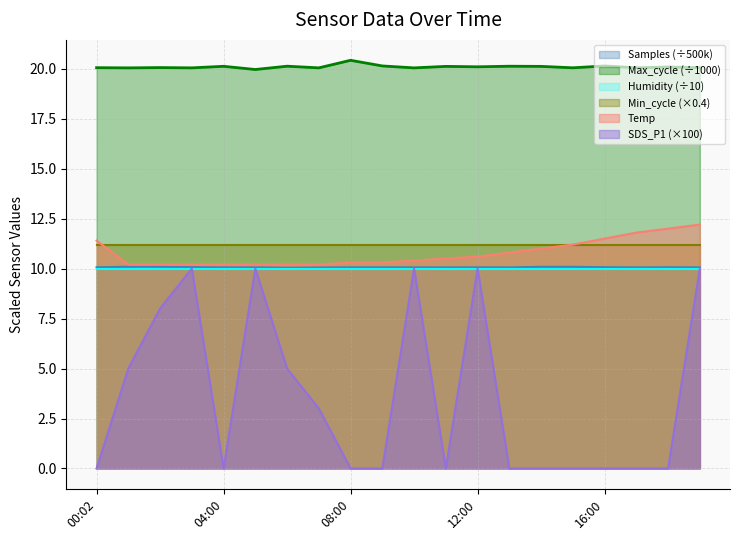

How many Samples values are between 10 and 11?

20